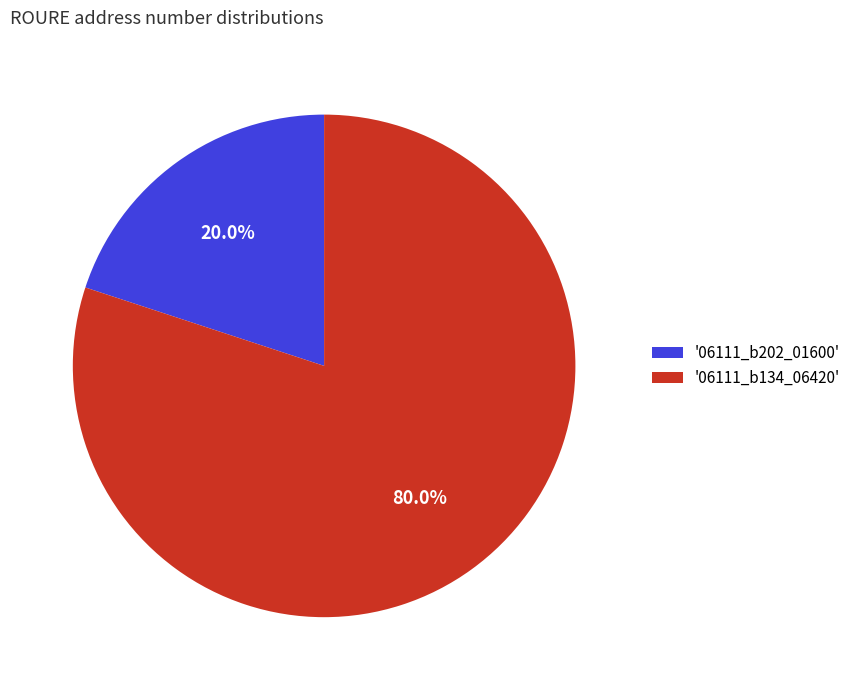

To the nearest percent, what is the difference between the largest and smallest slice percentages?

60%